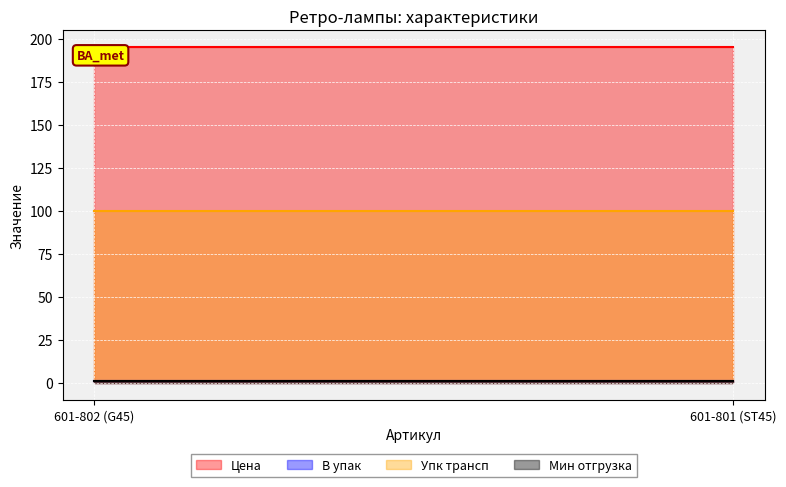

What is the sum of all Упк трансп values?

200.0